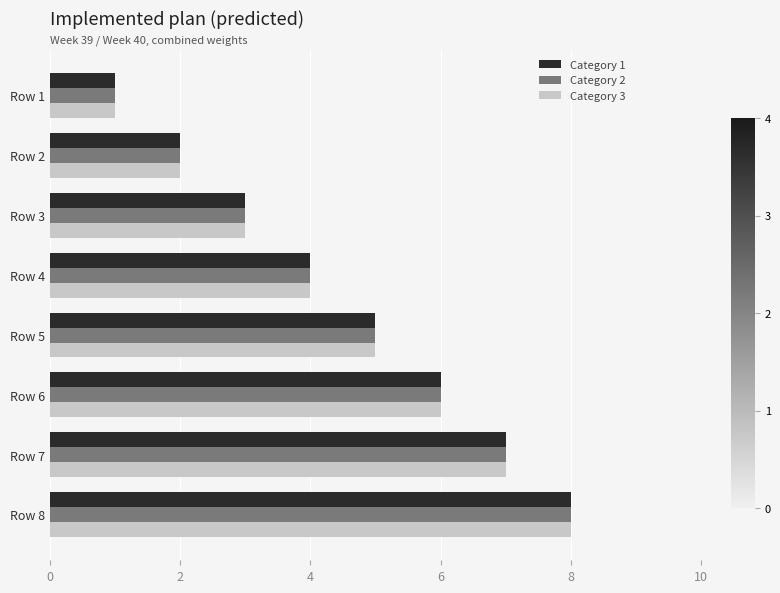

At which category is the sum across all series the highest?

Row 8